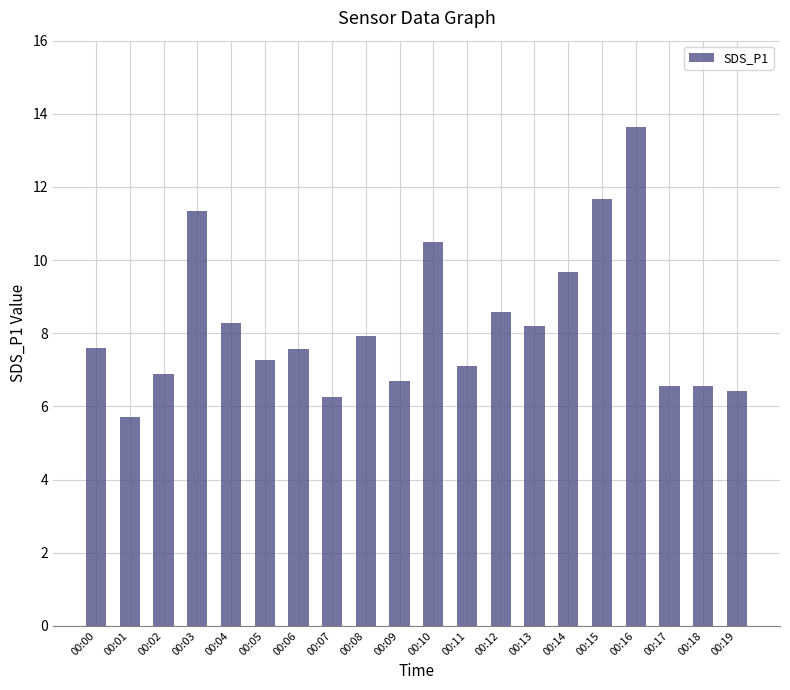

What is the difference between the values at 00:05 and 00:11?

0.2